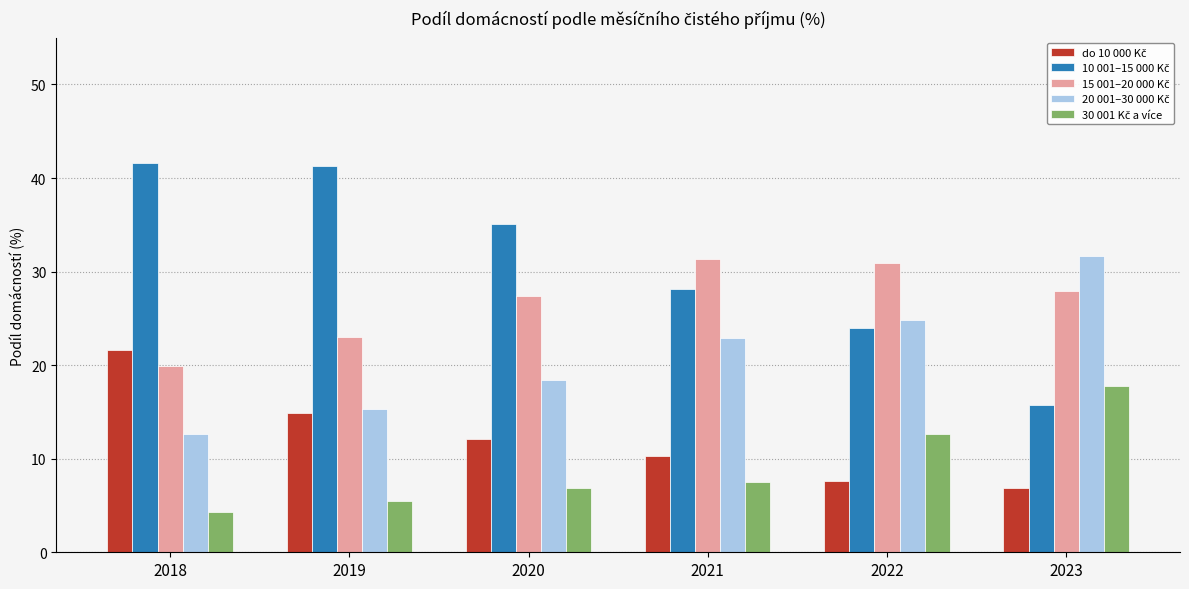

What is the total value across all series at 2021?

100.1